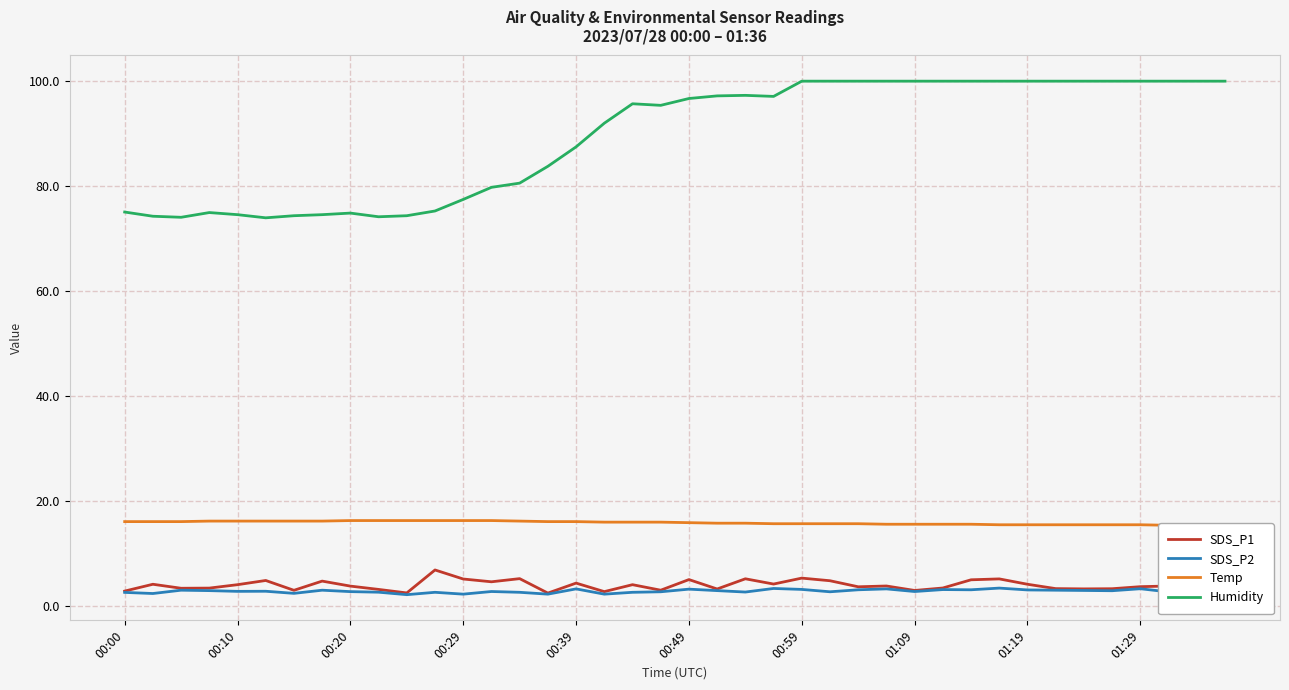

What position from the right is 00:00?

40